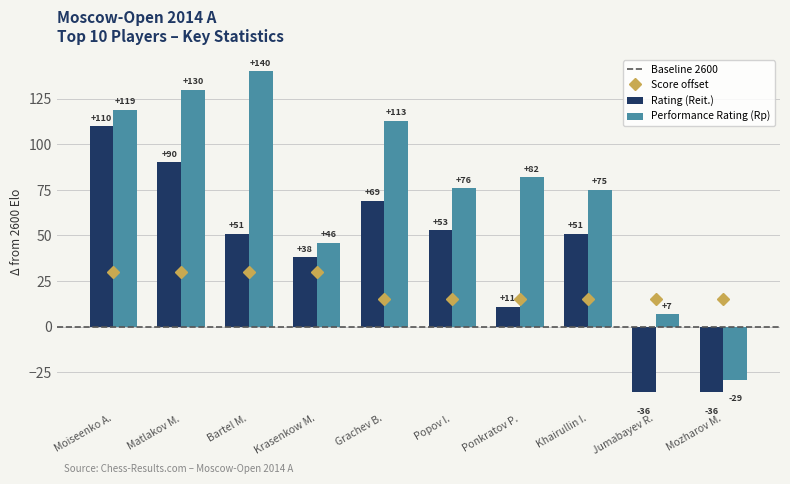

What is the approximate value of Performance Rating (Rp) at Khairullin I., to the nearest 5?

75